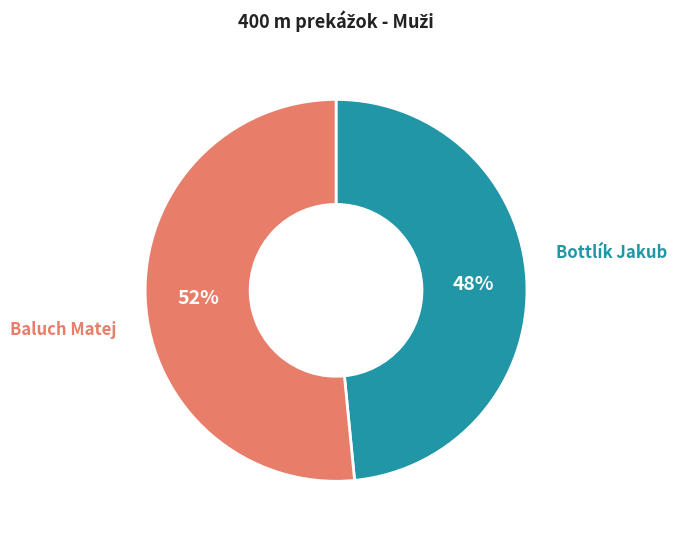

To the nearest percent, what is the average slice percentage?

50%